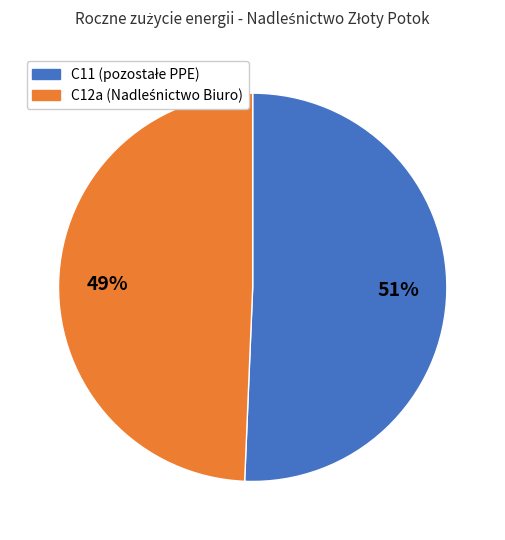

Is there any slice that represents more than half of the pie?

Yes